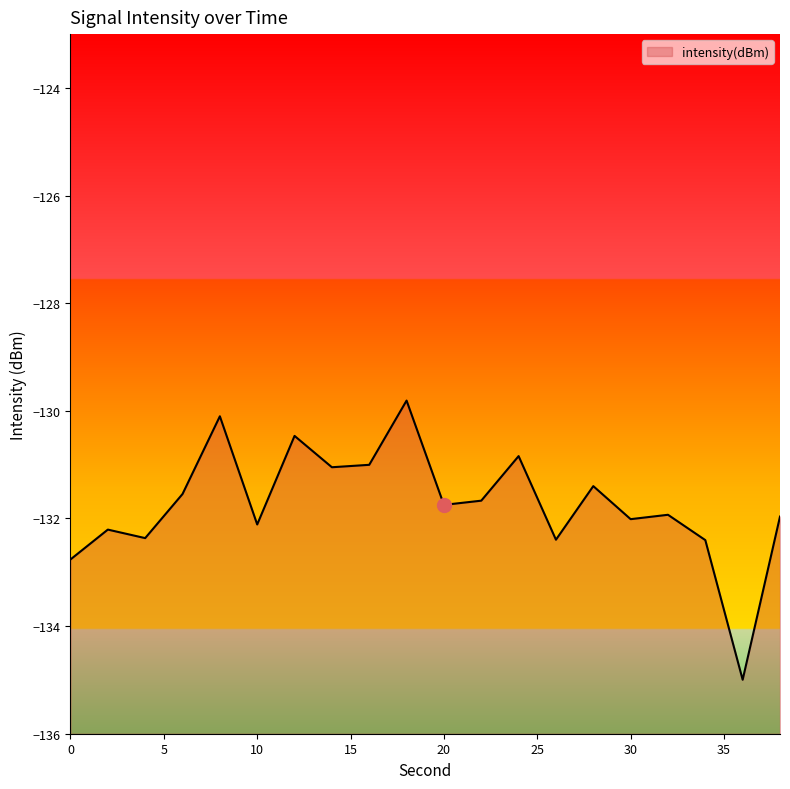

Reading right to left, what are all the values shown in this chart?

38=-132.0	36=-135.0	34=-132.4	32=-131.9	30=-132.0	28=-131.4	26=-132.4	24=-130.8	22=-131.7	20=-131.7	18=-129.8	16=-131.0	14=-131.0	12=-130.5	10=-132.1	8=-130.1	6=-131.5	4=-132.4	2=-132.2	0=-132.8